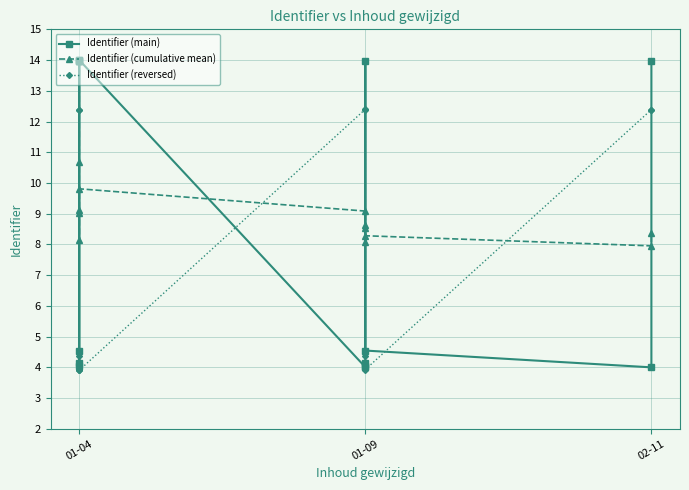

How many interior local peaks does the Identifier (main) series have?

4